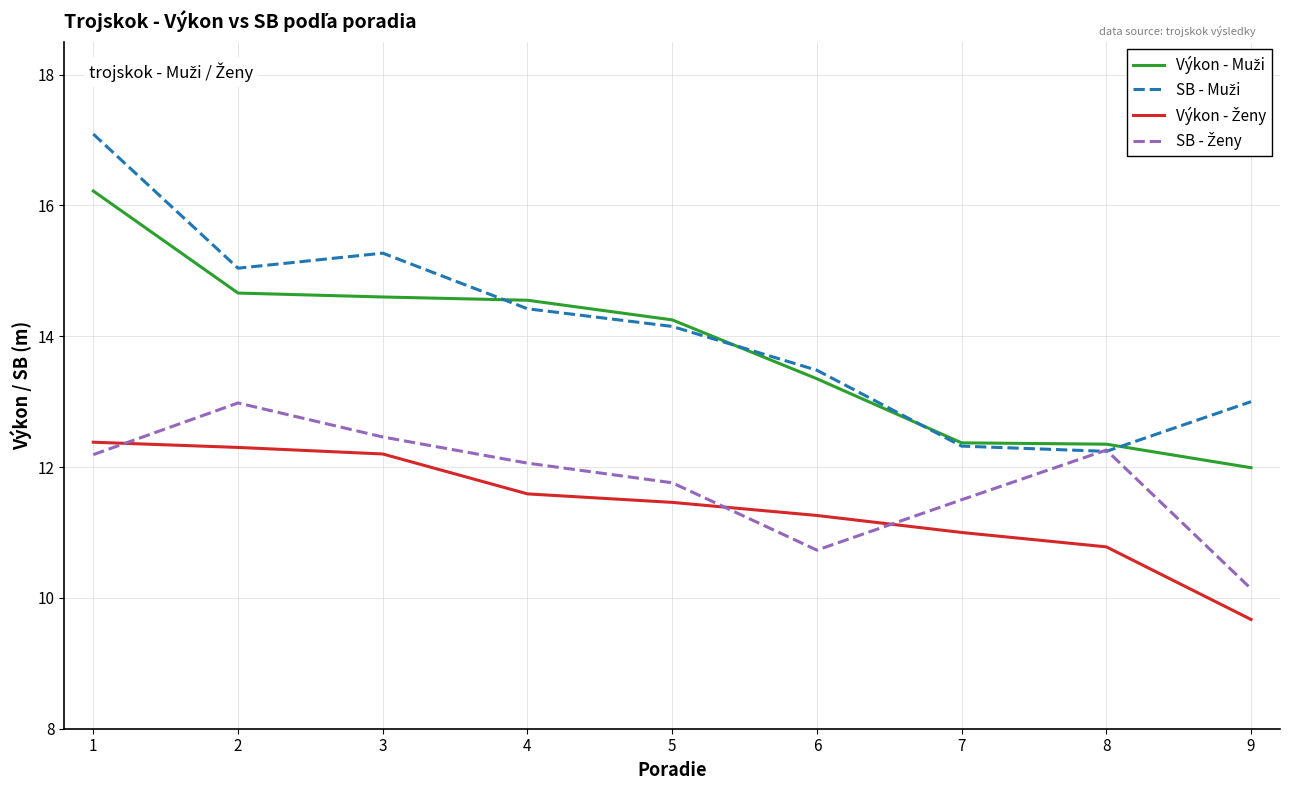

What is the total value across all series at 6?

48.8